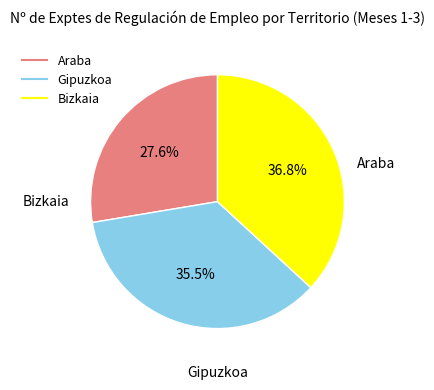

Combined, do Gipuzkoa and Araba account for over 50%?

Yes